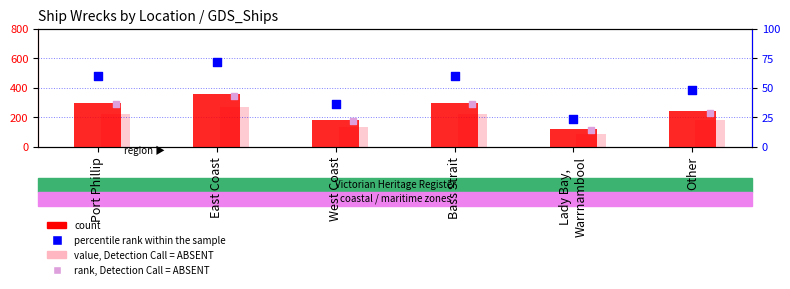

What are all the series names shown in the legend?

count, value, Detection Call = ABSENT, percentile rank within the sample, rank, Detection Call = ABSENT